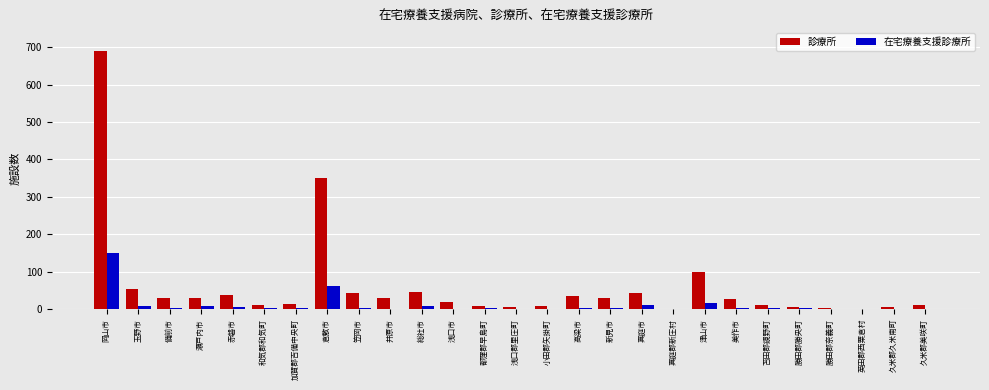

True or false: 診療所 has a value of 27 at 美作市.

True